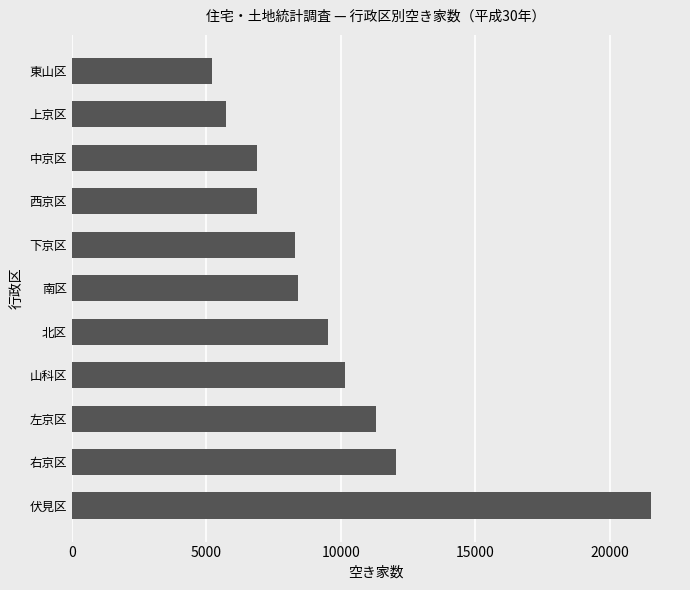

True or false: the data shows 5220 at 東山区.

True